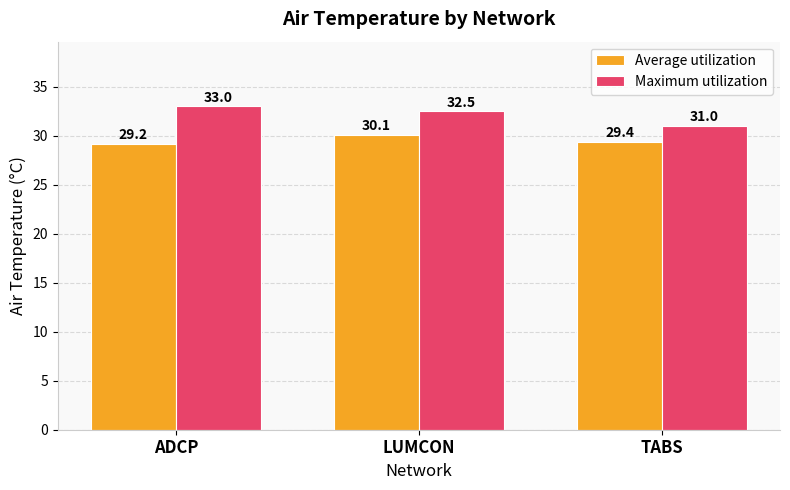

What is the label of the 1st bar from the left?

ADCP